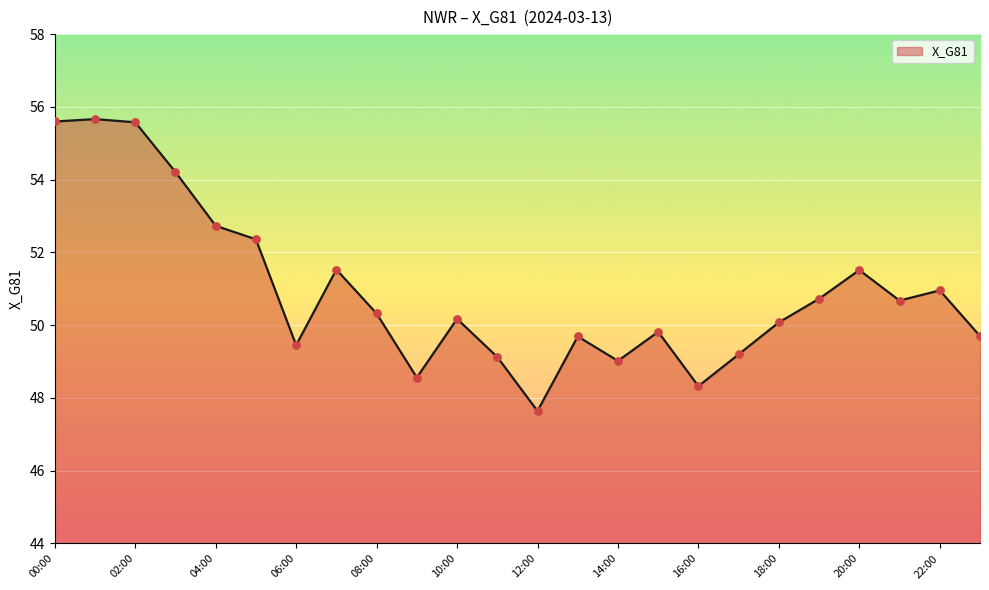

What is the smallest value displayed?

47.6